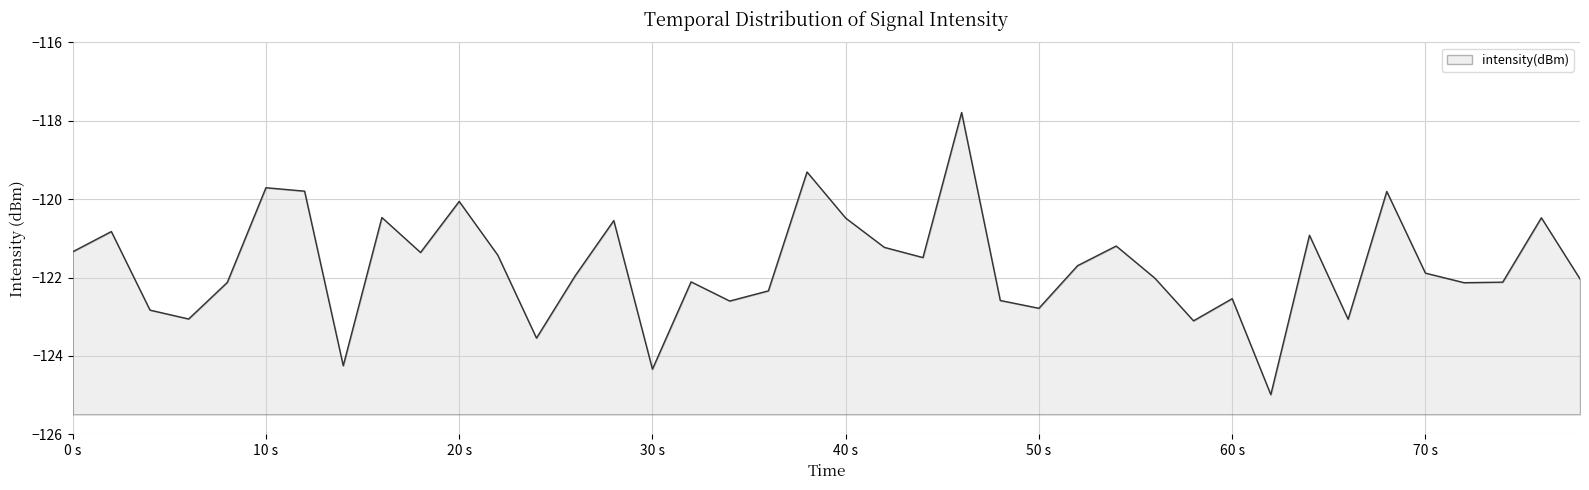

Reading right to left, transcribe all the data shown in this chart.

-122.0	-120.5	-122.1	-122.1	-121.9	-119.8	-123.1	-120.9	-125.0	-122.5	-123.1	-122.0	-121.2	-121.7	-122.8	-122.6	-117.8	-121.5	-121.2	-120.5	-119.3	-122.3	-122.6	-122.1	-124.3	-120.5	-122.0	-123.5	-121.4	-120.1	-121.4	-120.5	-124.2	-119.8	-119.7	-122.1	-123.1	-122.8	-120.8	-121.3